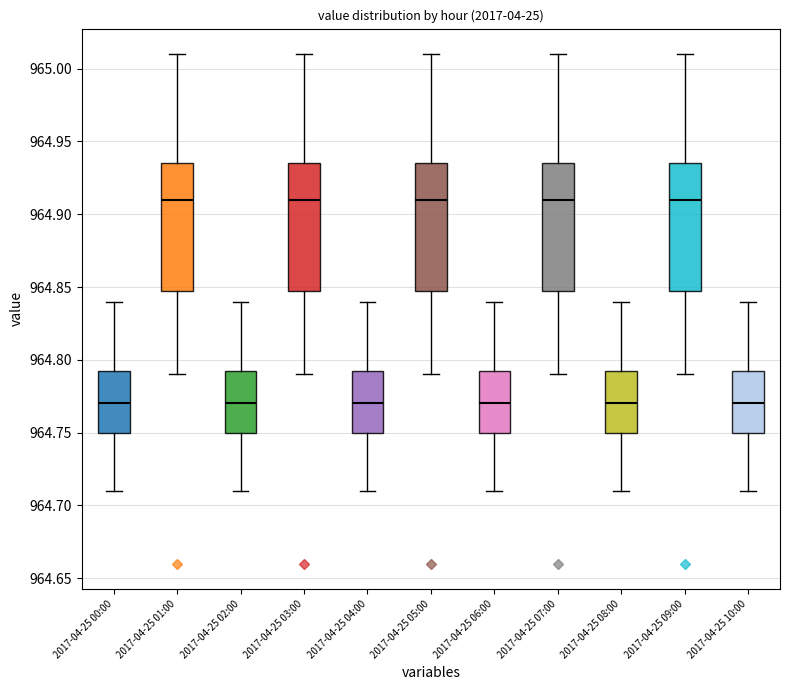

Reading left to right, transcribe this box plot: for each box, give where its median line is, the range the box spans, and where its two whiskers end, as read against the y-axis. The values are not printed on the chart, so give them approximately, as read against the axis.

2017-04-25 00:00: median 964.770, box 964.750 to 964.795, whiskers 964.710 to 964.840
2017-04-25 01:00: median 964.910, box 964.850 to 964.935, whiskers 964.790 to 965.010
2017-04-25 02:00: median 964.770, box 964.750 to 964.795, whiskers 964.710 to 964.840
2017-04-25 03:00: median 964.910, box 964.850 to 964.935, whiskers 964.790 to 965.010
2017-04-25 04:00: median 964.770, box 964.750 to 964.795, whiskers 964.710 to 964.840
2017-04-25 05:00: median 964.910, box 964.850 to 964.935, whiskers 964.790 to 965.010
2017-04-25 06:00: median 964.770, box 964.750 to 964.795, whiskers 964.710 to 964.840
2017-04-25 07:00: median 964.910, box 964.850 to 964.935, whiskers 964.790 to 965.010
2017-04-25 08:00: median 964.770, box 964.750 to 964.795, whiskers 964.710 to 964.840
2017-04-25 09:00: median 964.910, box 964.850 to 964.935, whiskers 964.790 to 965.010
2017-04-25 10:00: median 964.770, box 964.750 to 964.795, whiskers 964.710 to 964.840